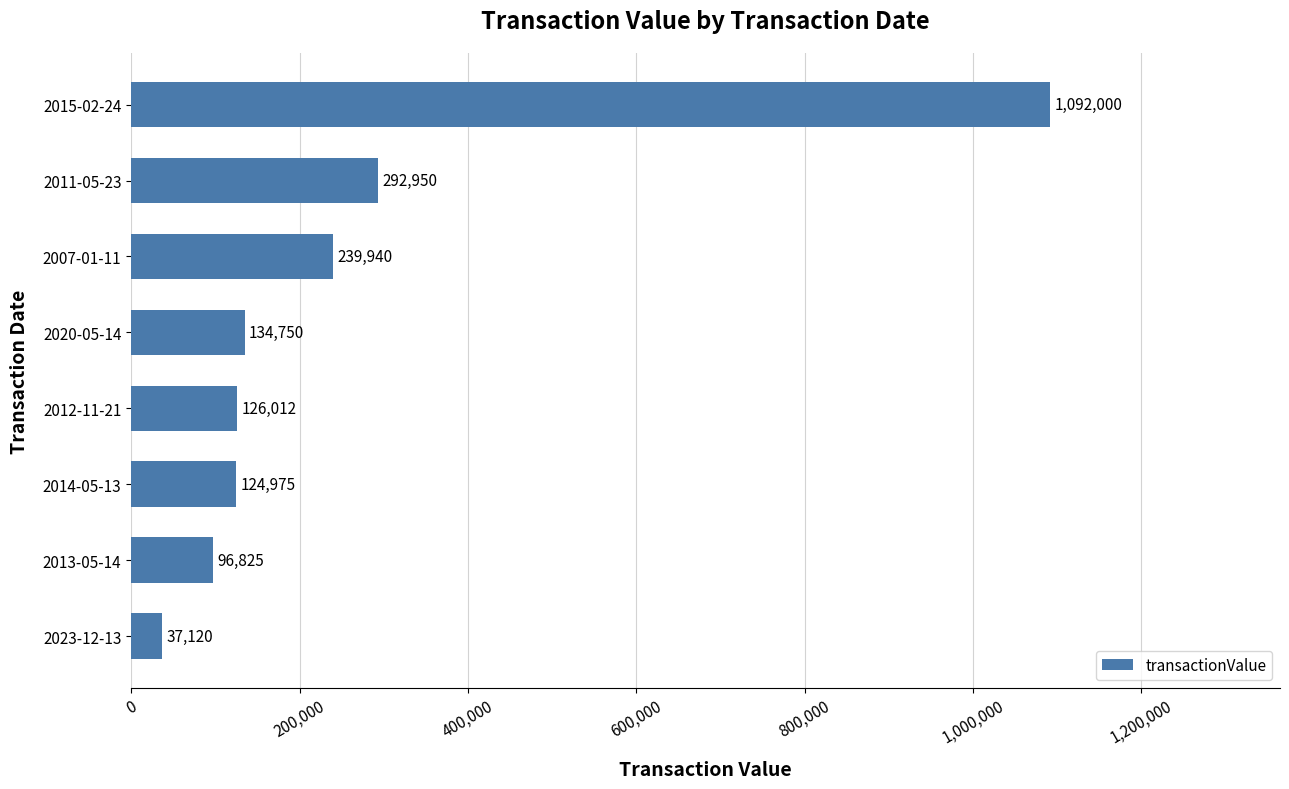

How many bars are there in total?

8